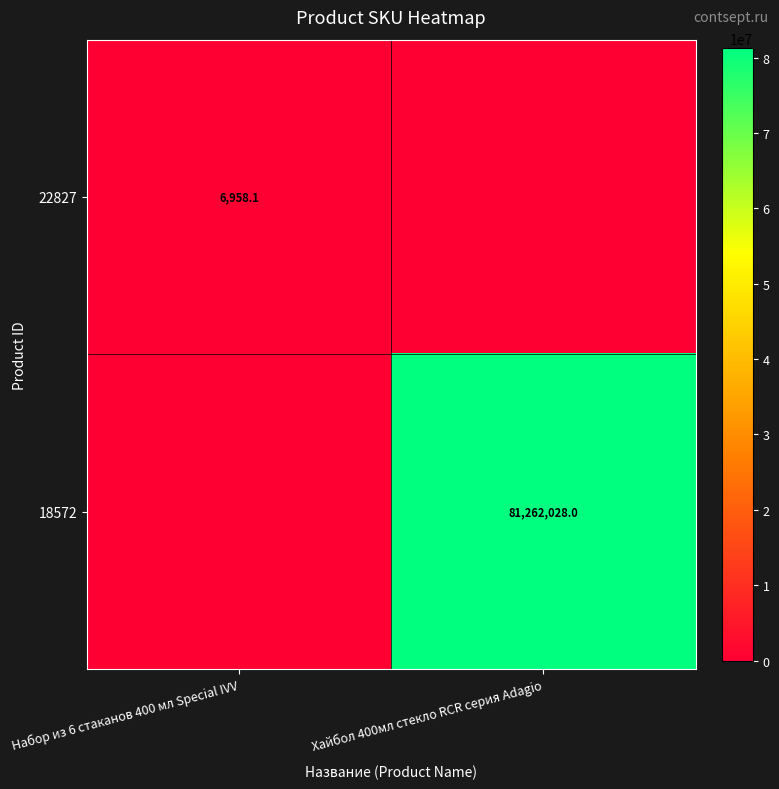

The value of 22827 at Набор из 6 стаканов 400 мл Special IVV is 10885.6. True or false?

False